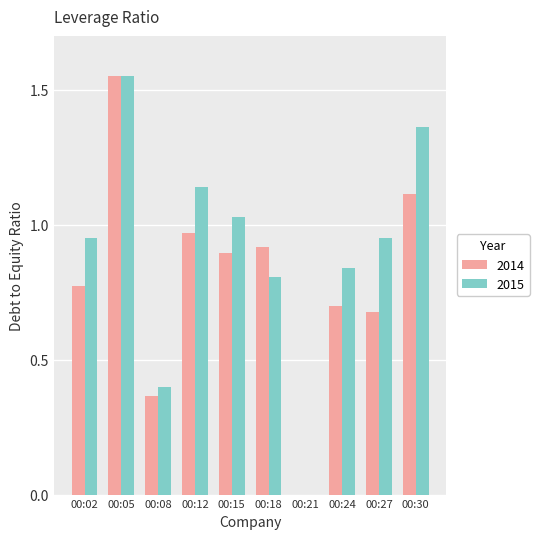

What is the total value across all series at 00:02?

1.7